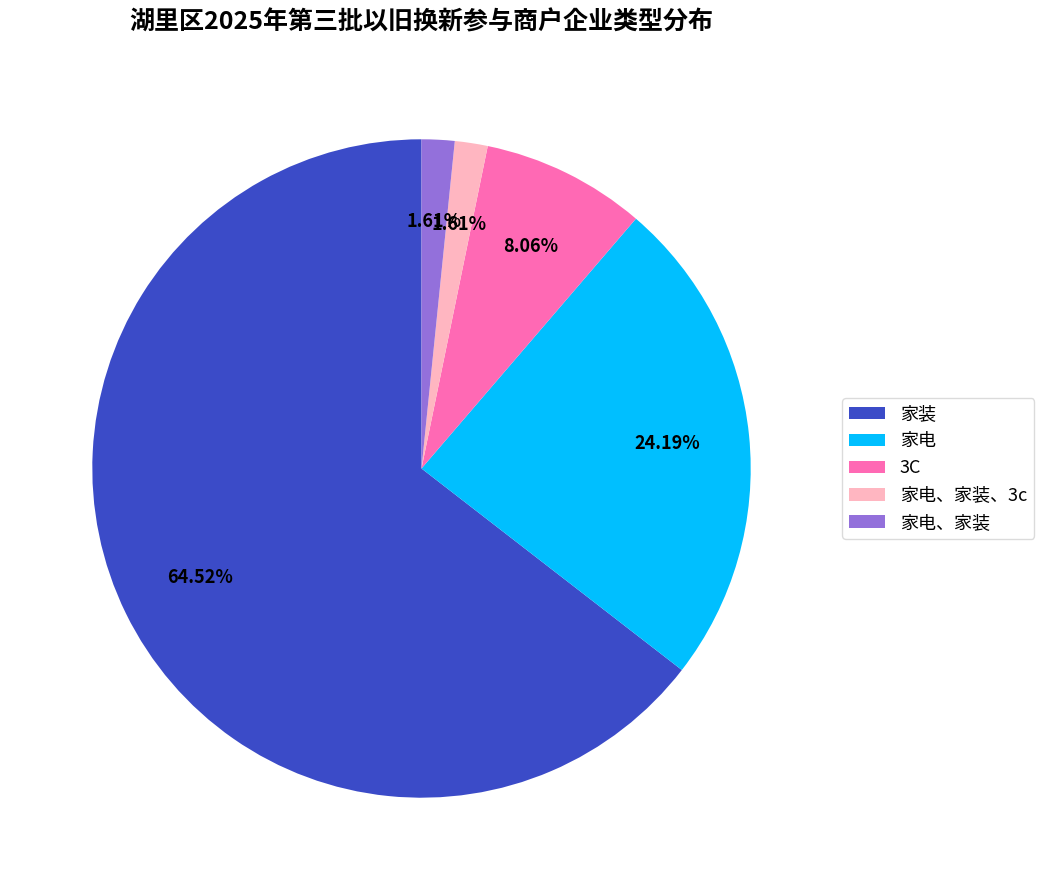

The 家电 slice represents 17% of the pie. True or false?

False